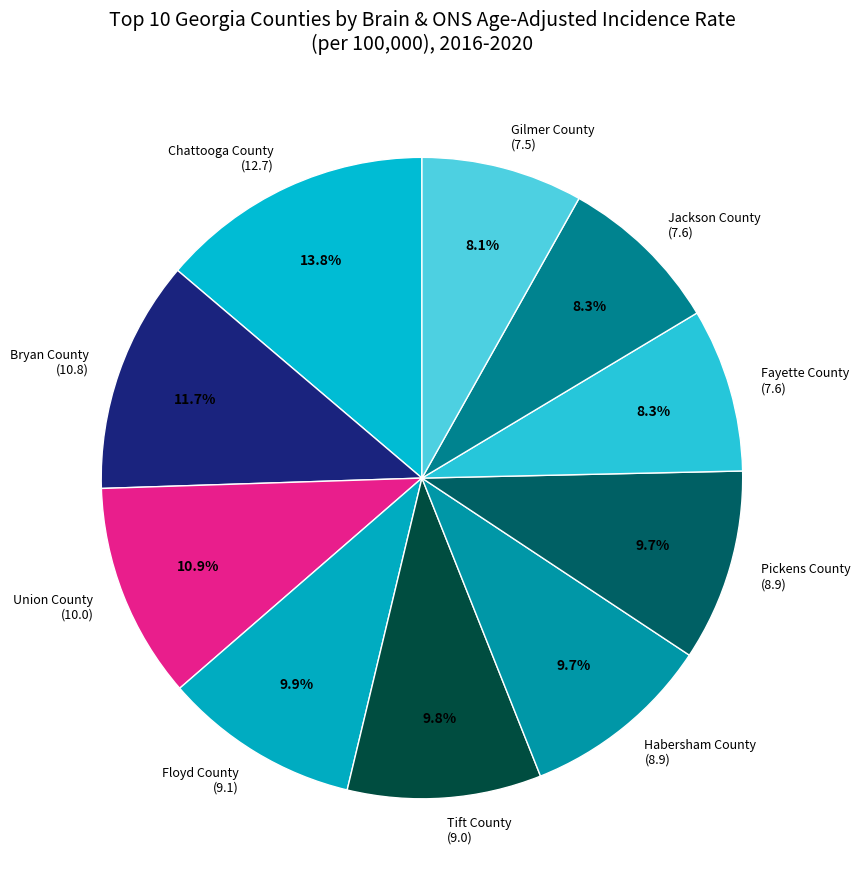

Is there any slice that represents more than half of the pie?

No